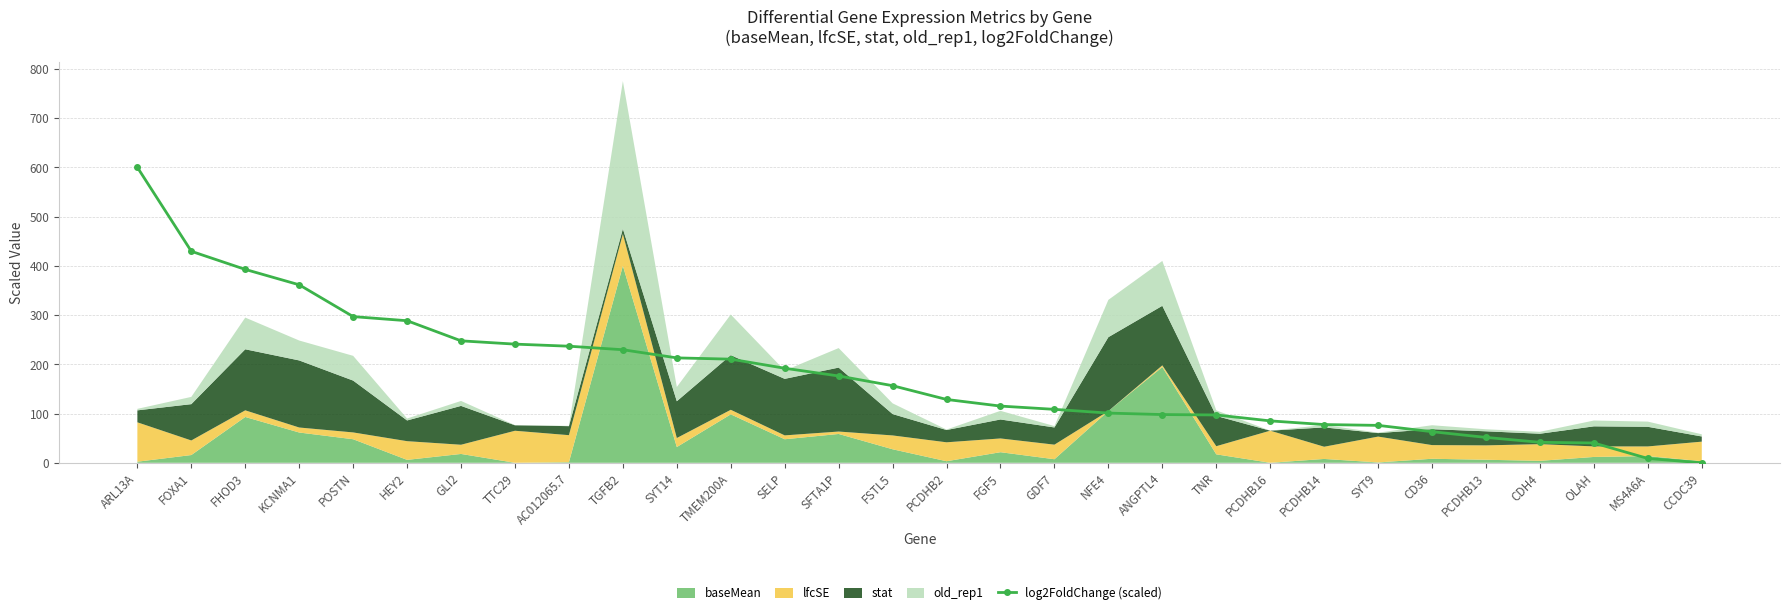

What is the value of the log2FoldChange (scaled) point at the 4th from the left?

361.5